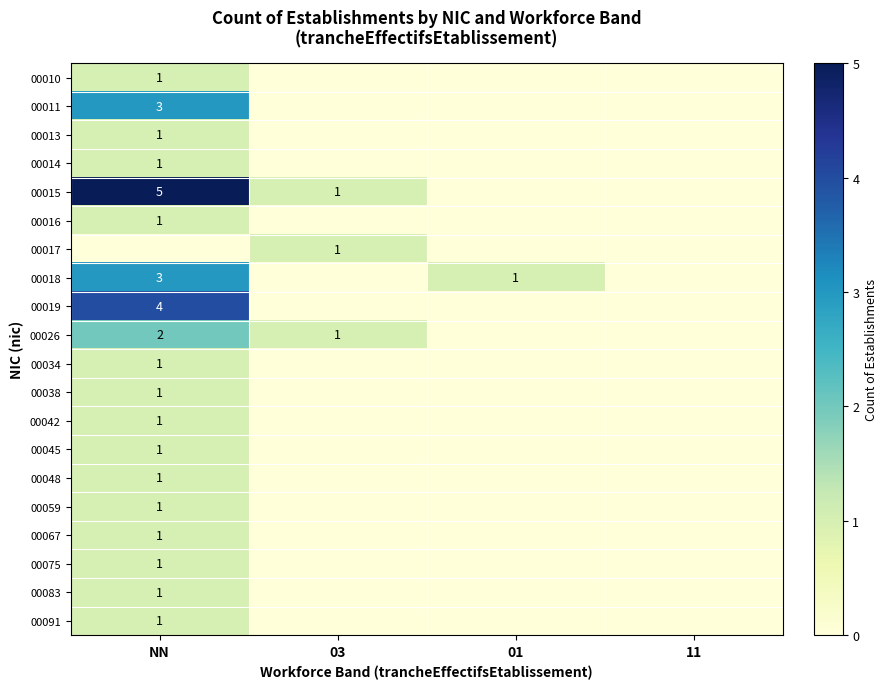

The 00015 series shows 9 at NN. True or false?

False